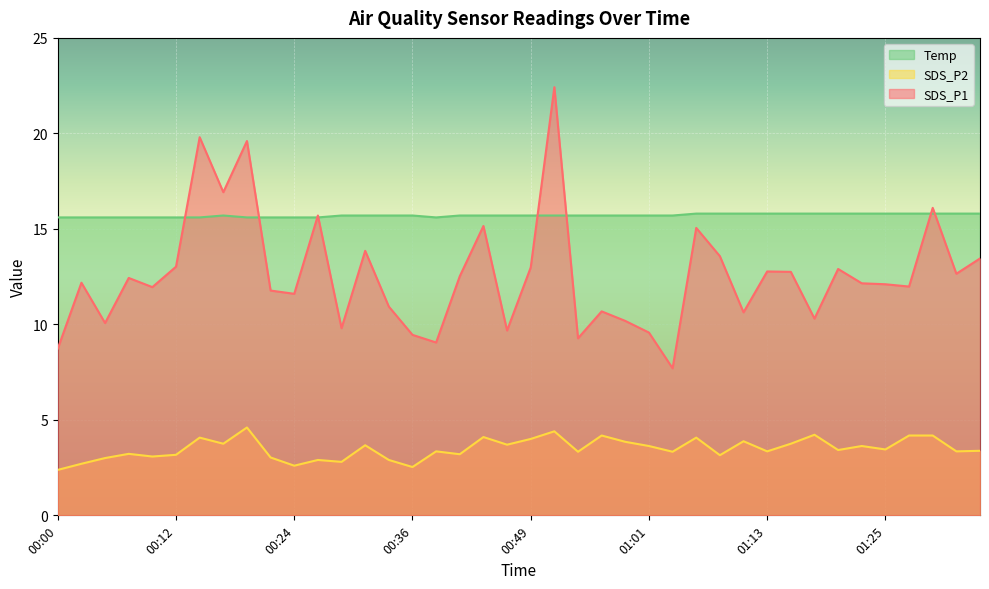

At how many categories does at least one series exceed 7?

40